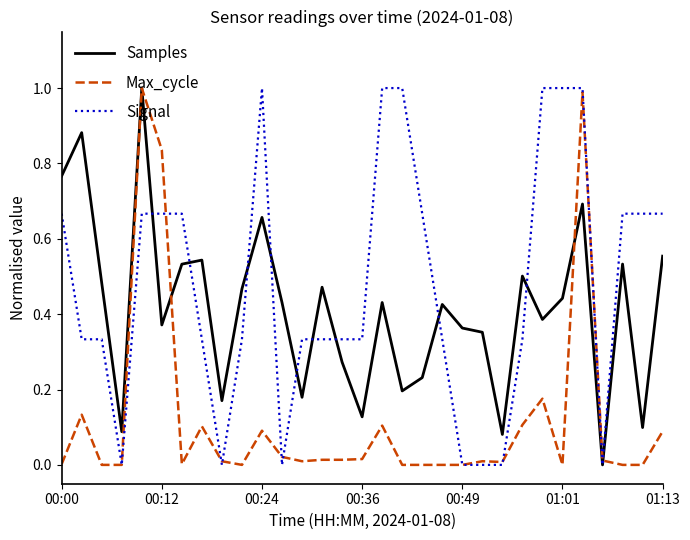

What is the greatest value displayed?

1.0